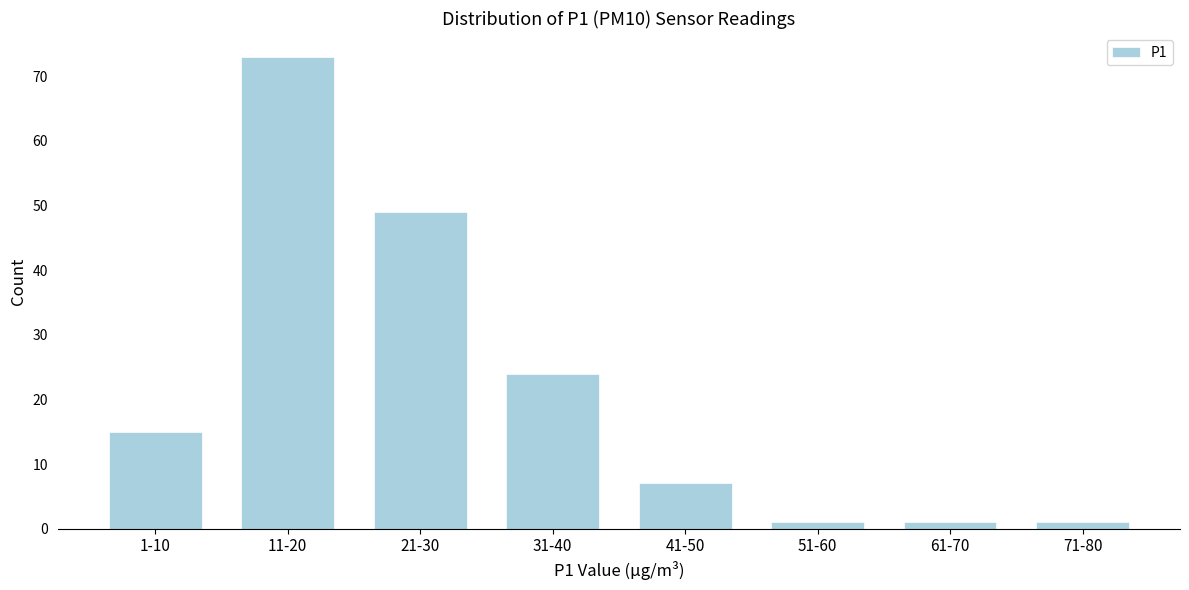

Reading left to right, list all the values displayed in this chart.

15	73	49	24	7	1	1	1